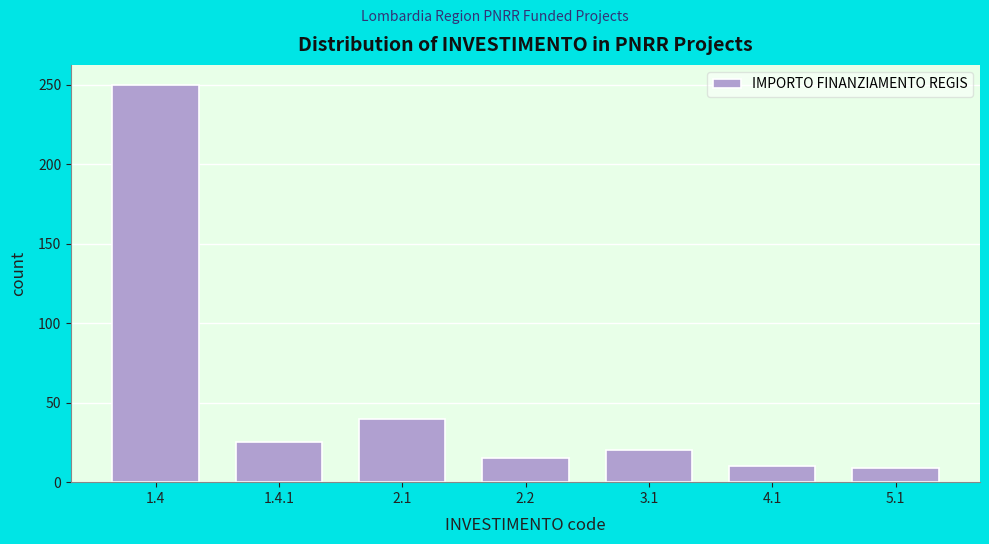

What is the greatest value displayed?

250